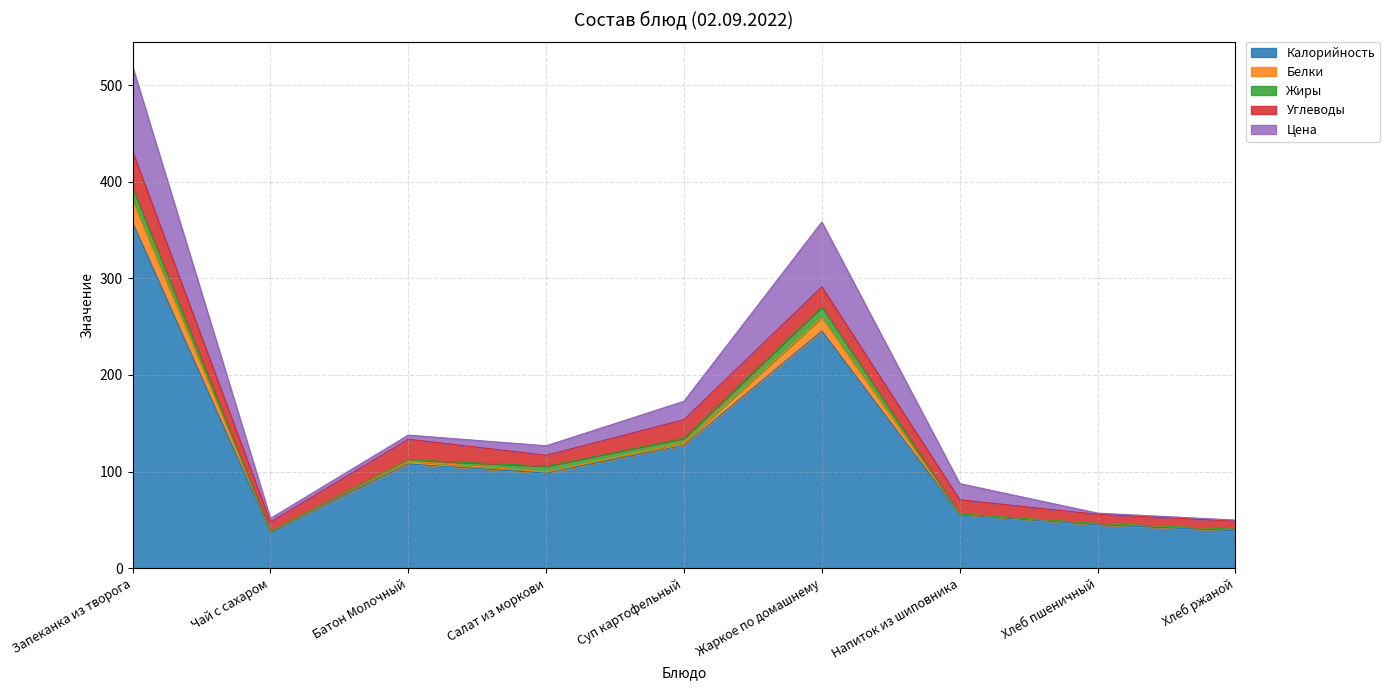

At how many categories does at least one series exceed 136?

2